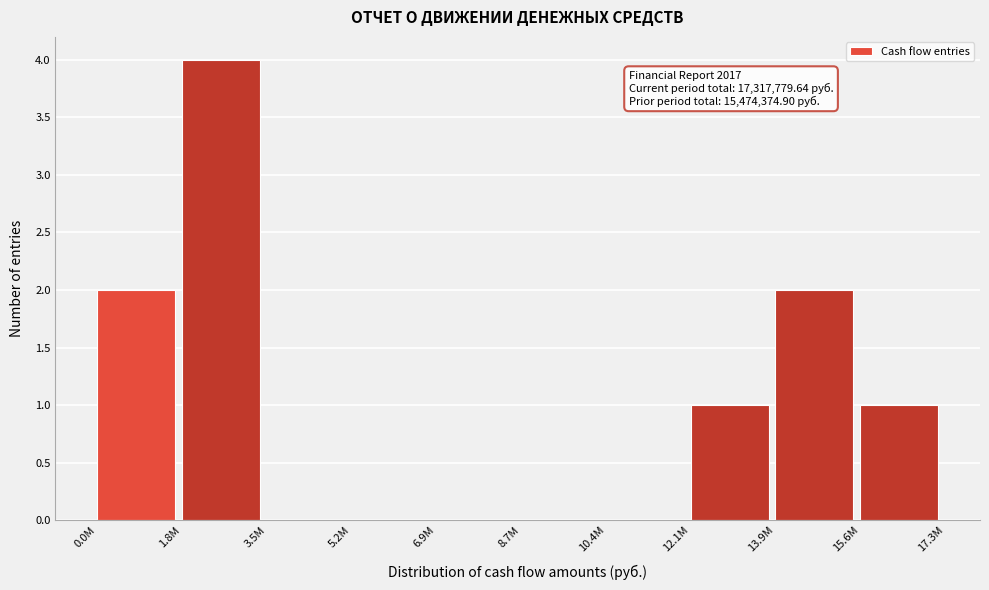

Reading left to right, transcribe all the data shown in this chart.

0.0M=2	1.8M=4	3.5M=0	5.2M=0	6.9M=0	8.7M=0	10.4M=0	12.1M=1	13.9M=2	15.6M=1